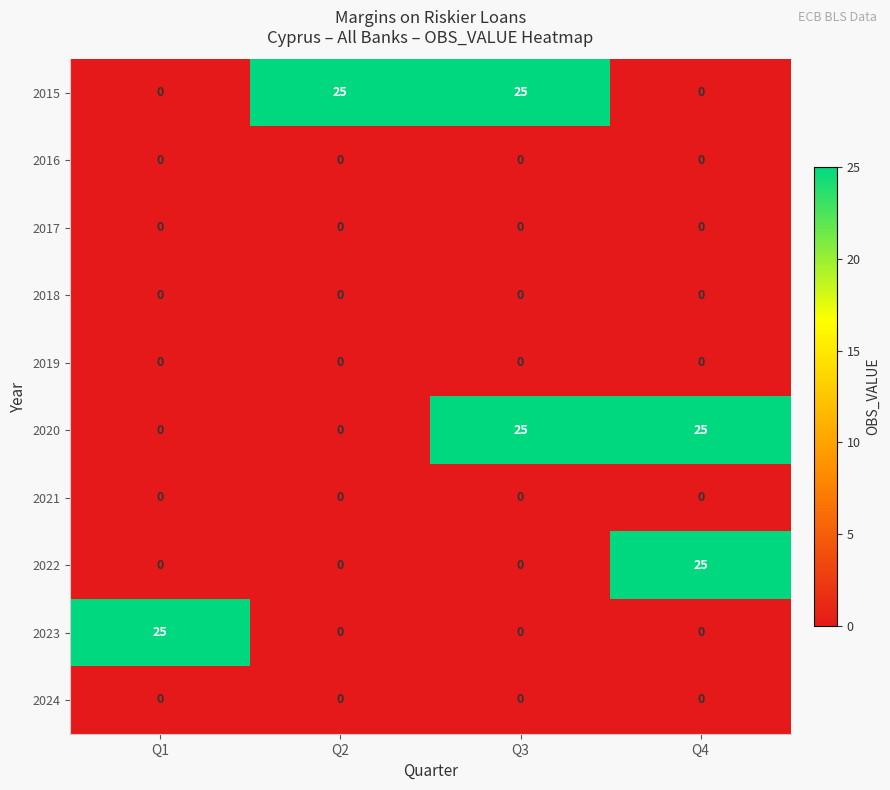

What is the difference between the highest and lowest values at Q2?

25